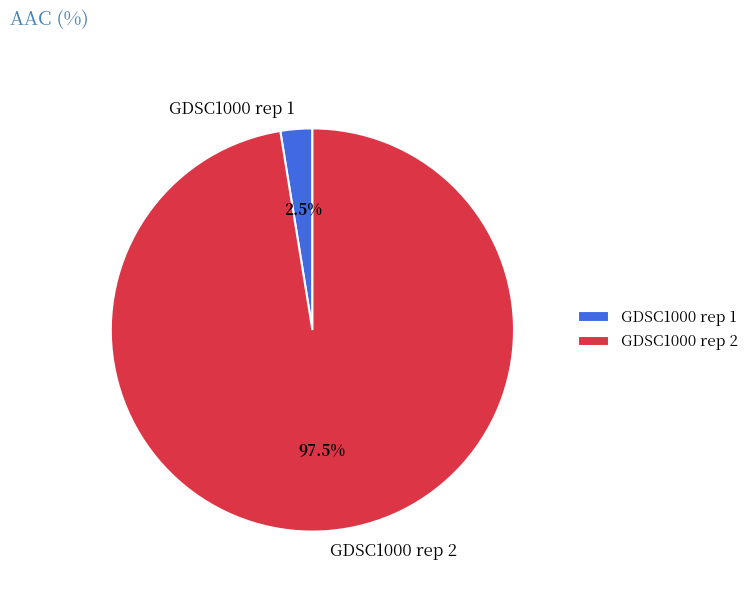

To the nearest percent, what is the average slice percentage?

50%